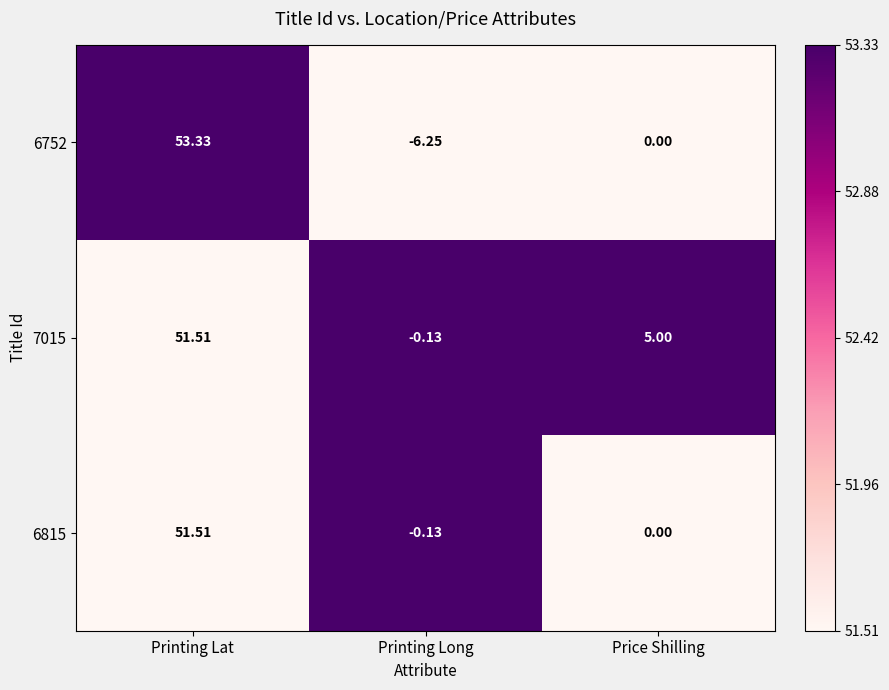

List the labels in order of 7015 value, largest first.

Printing Lat, Price Shilling, Printing Long